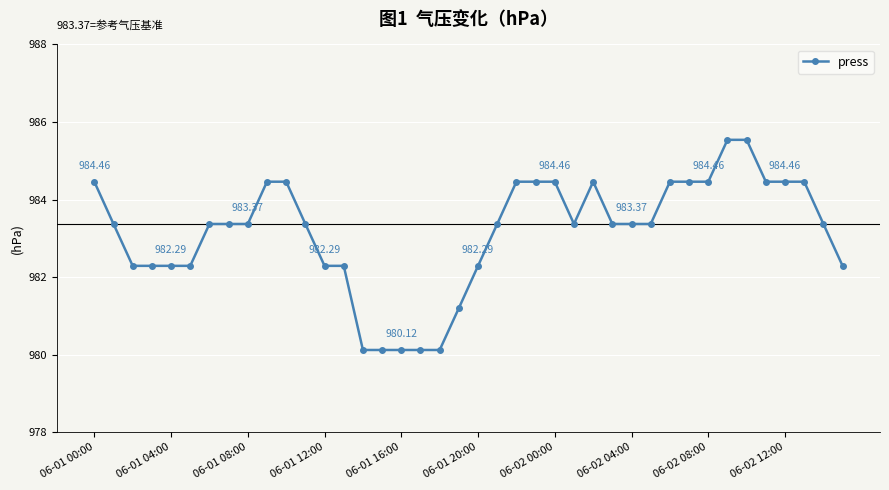

What is the difference between the second highest and minimum values?

5.4